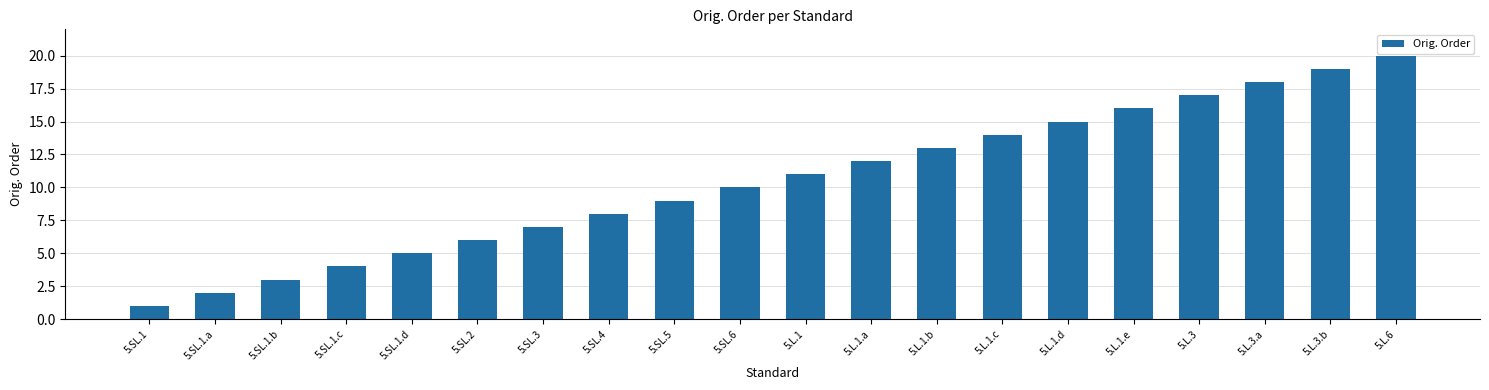

Reading left to right, transcribe all the data shown in this chart.

5.SL.1=1	5.SL.1.a=2	5.SL.1.b=3	5.SL.1.c=4	5.SL.1.d=5	5.SL.2=6	5.SL.3=7	5.SL.4=8	5.SL.5=9	5.SL.6=10	5.L.1=11	5.L.1.a=12	5.L.1.b=13	5.L.1.c=14	5.L.1.d=15	5.L.1.e=16	5.L.3=17	5.L.3.a=18	5.L.3.b=19	5.L.6=20